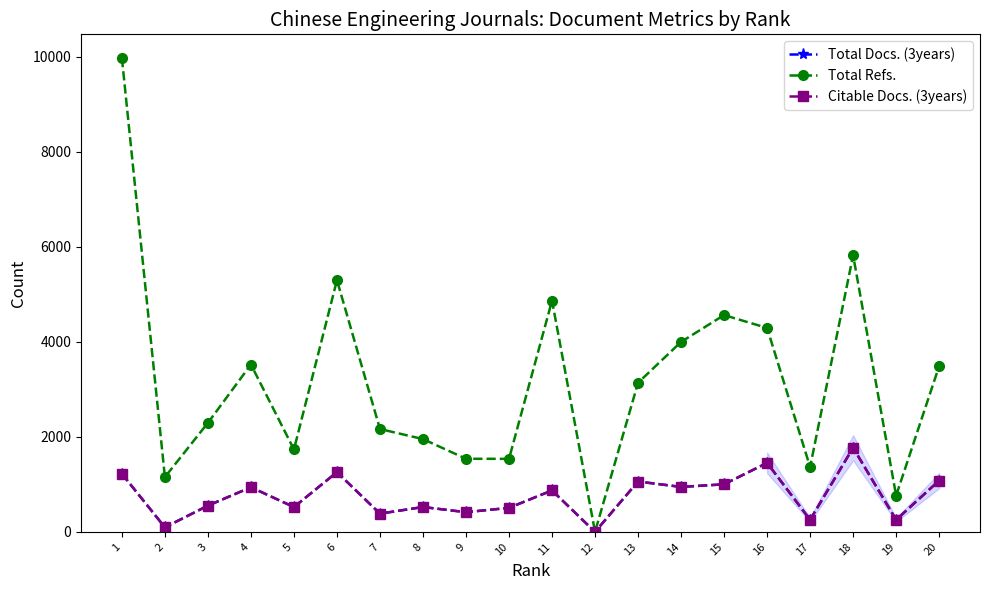

How many lines are shown in the chart?

3